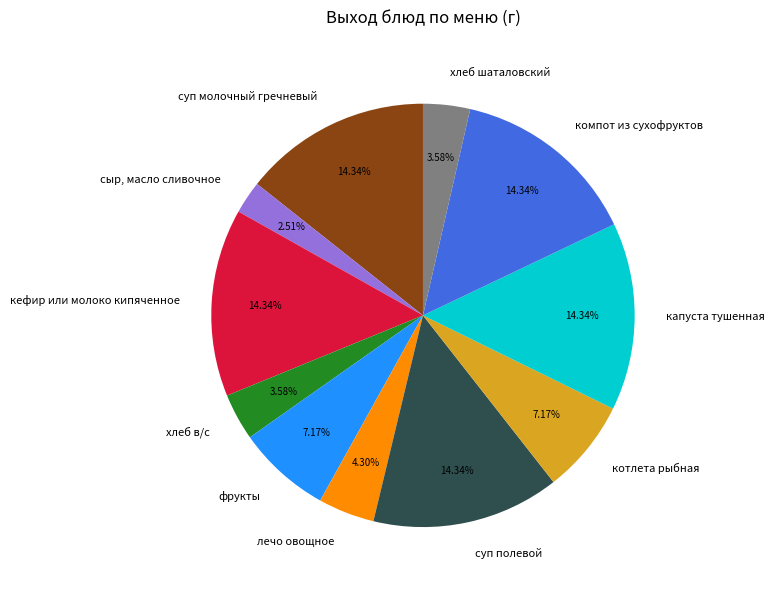

Is капуста тушенная the majority of the pie?

No